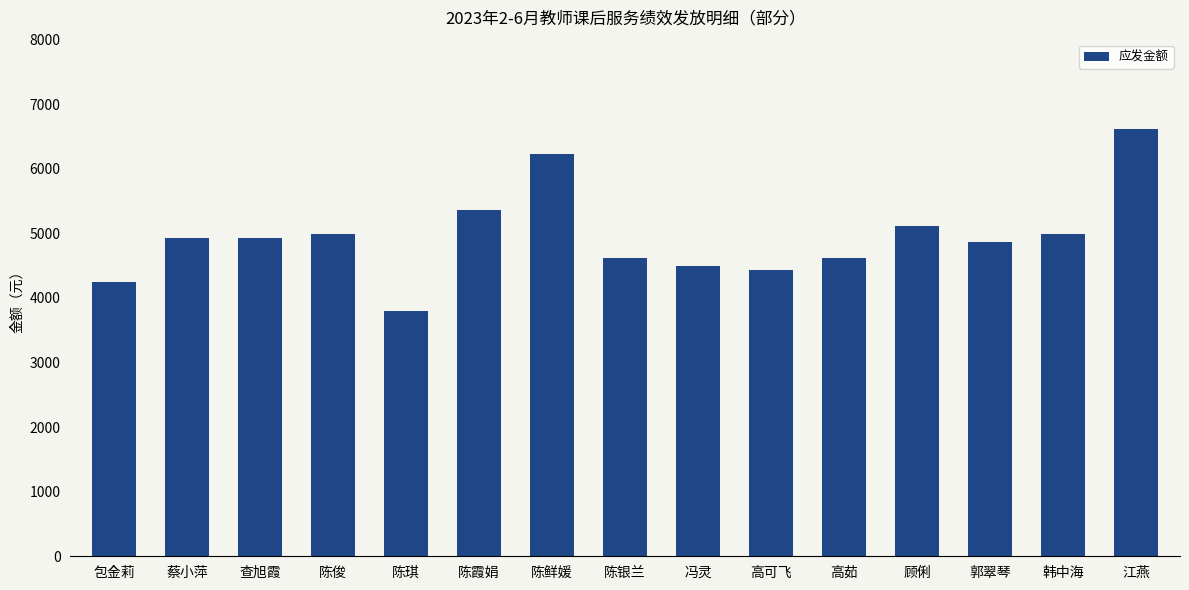

Reading left to right, list all the values displayed in this chart.

包金莉=4240.9	蔡小萍=4926.9	查旭霞=4926.9	陈俊=4989.3	陈琪=3804.3	陈霞娟=5363.5	陈鲜媛=6236.6	陈银兰=4615.1	冯灵=4490.4	高可飞=4428.0	高茹=4615.1	顾俐=5114.0	郭翠琴=4864.5	韩中海=4989.3	江燕=6610.8